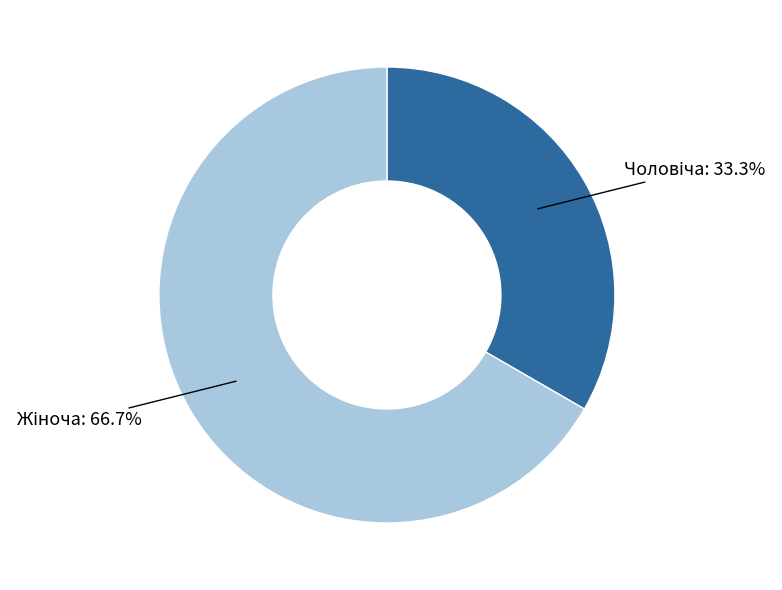

Is there any slice that represents more than half of the pie?

Yes